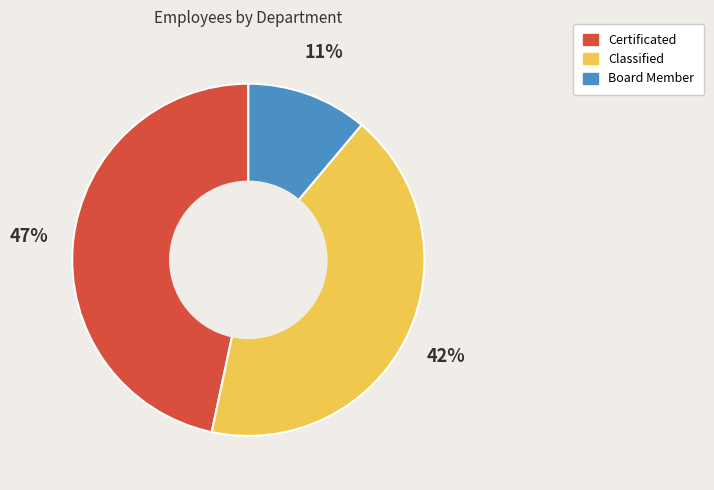

What is the ratio of the value at Board Member to the value at Certificated?

0.2